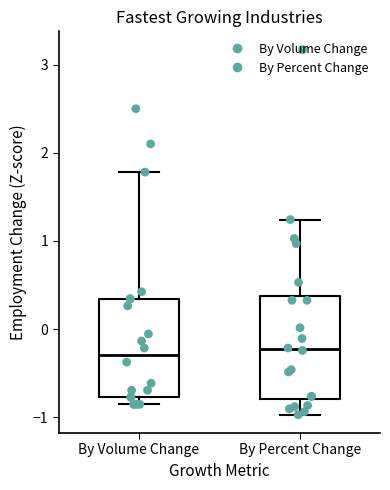

Where does the median line of the box for By Volume Change sit on the y-axis? The values are not printed on the chart, so give them approximately, as read against the axis.

-0.3